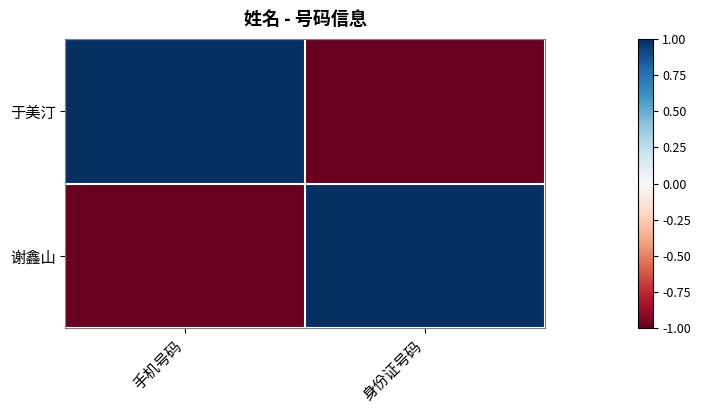

Which has a higher value, 手机号码 or 身份证号码?

手机号码